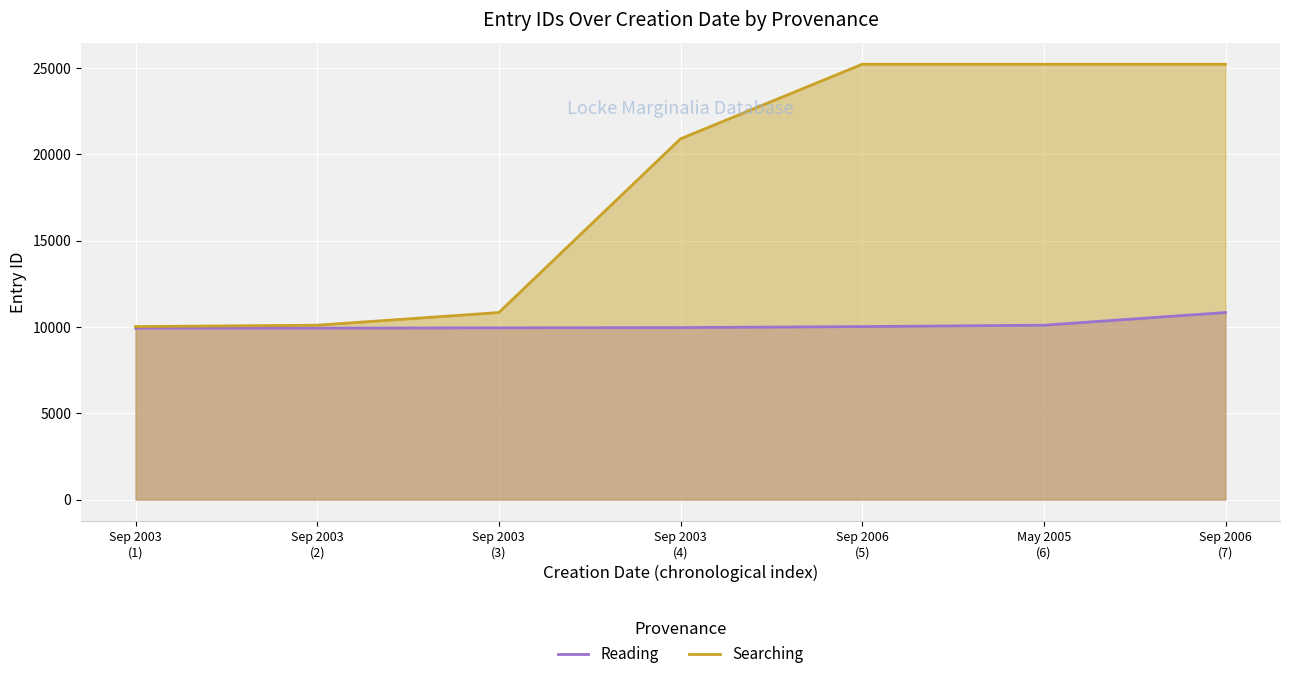

List the labels in order of Reading value, smallest first.

Sep 2003
(1), Sep 2003
(2), Sep 2003
(3), Sep 2003
(4), Sep 2006
(5), May 2005
(6), Sep 2006
(7)